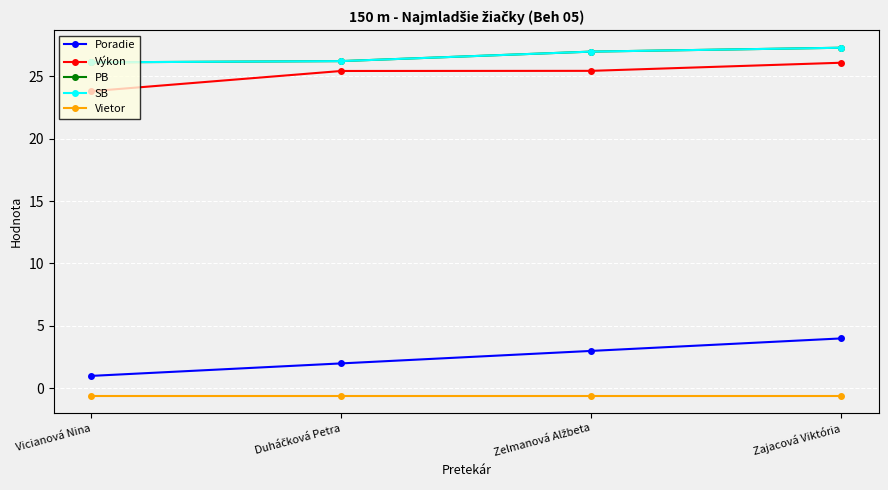

Rank the categories by SB value from lowest to highest.

Vicianová Nina, Duháčková Petra, Zelmanová Alžbeta, Zajacová Viktória